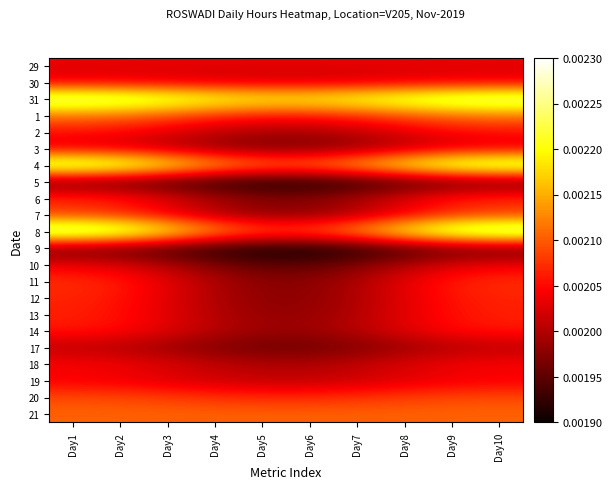

Count the number of categories in the chart.

10